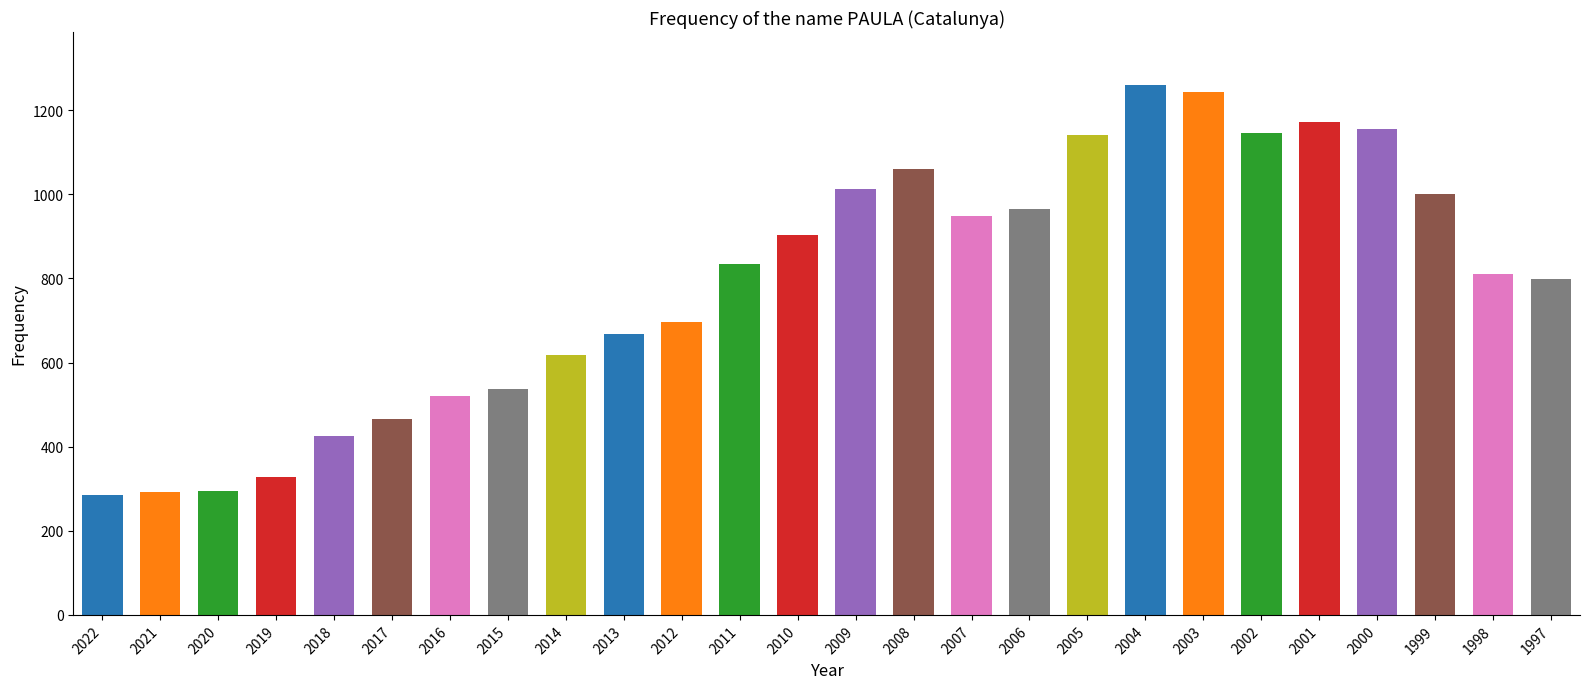

What is the approximate value at 2012, to the nearest 100?

700